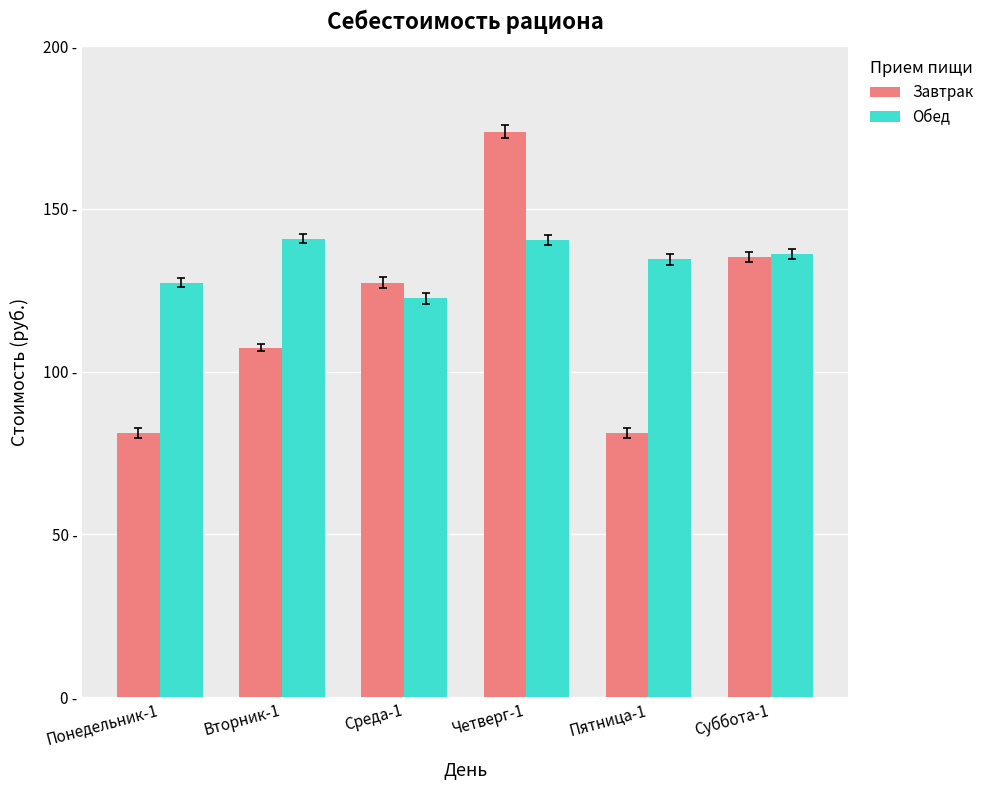

Which label corresponds to the largest value in the chart?

Четверг-1